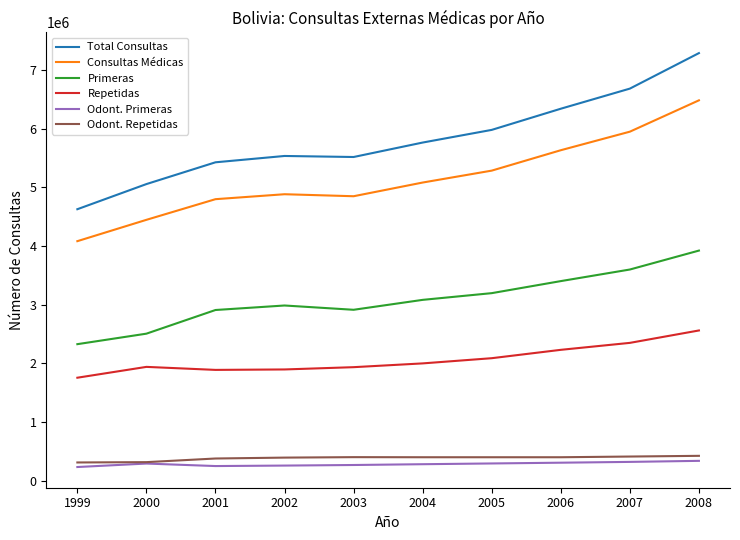

True or false: Primeras and Consultas Médicas intersect in this chart.

False